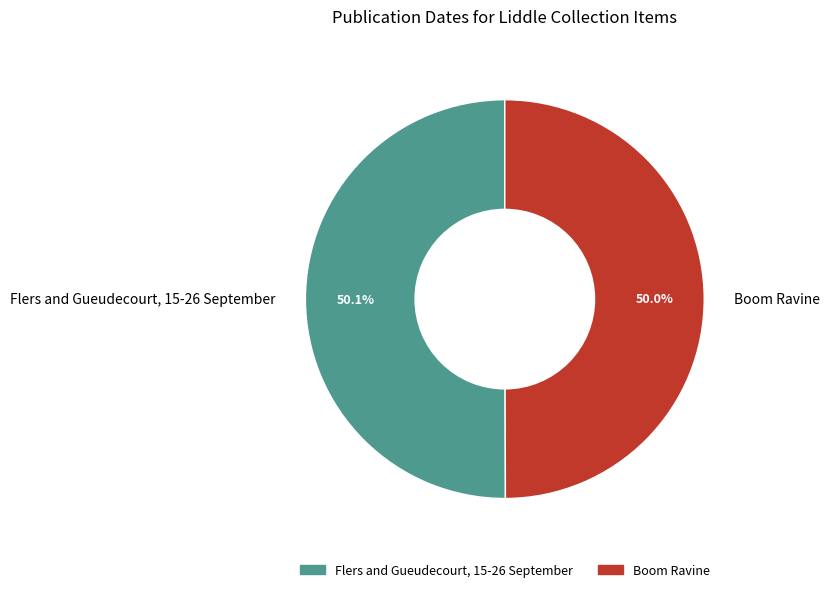

To the nearest percent, what portion does Flers and Gueudecourt, 15-26 September represent?

50%